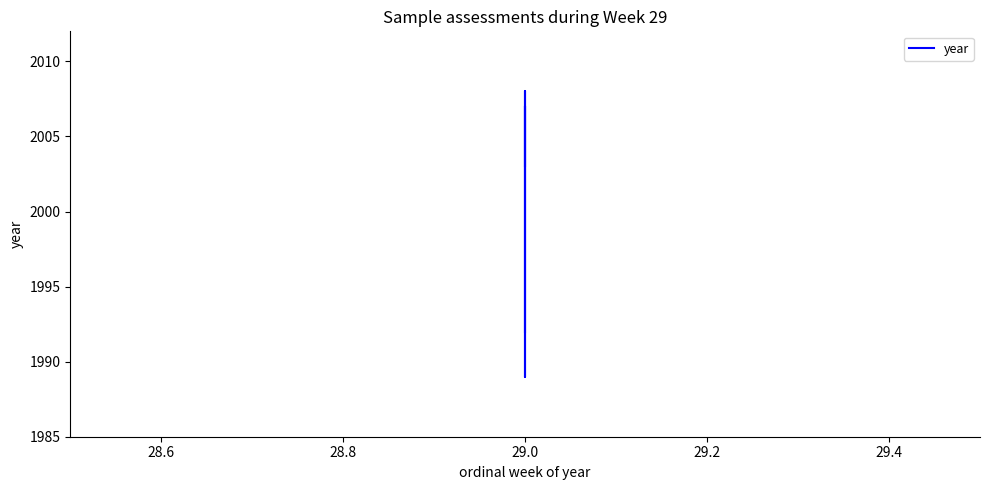

Reading left to right, what are all the values shown in this chart?

2003	2007	1989	1989	2008	2008	2001	2001	1992	1992